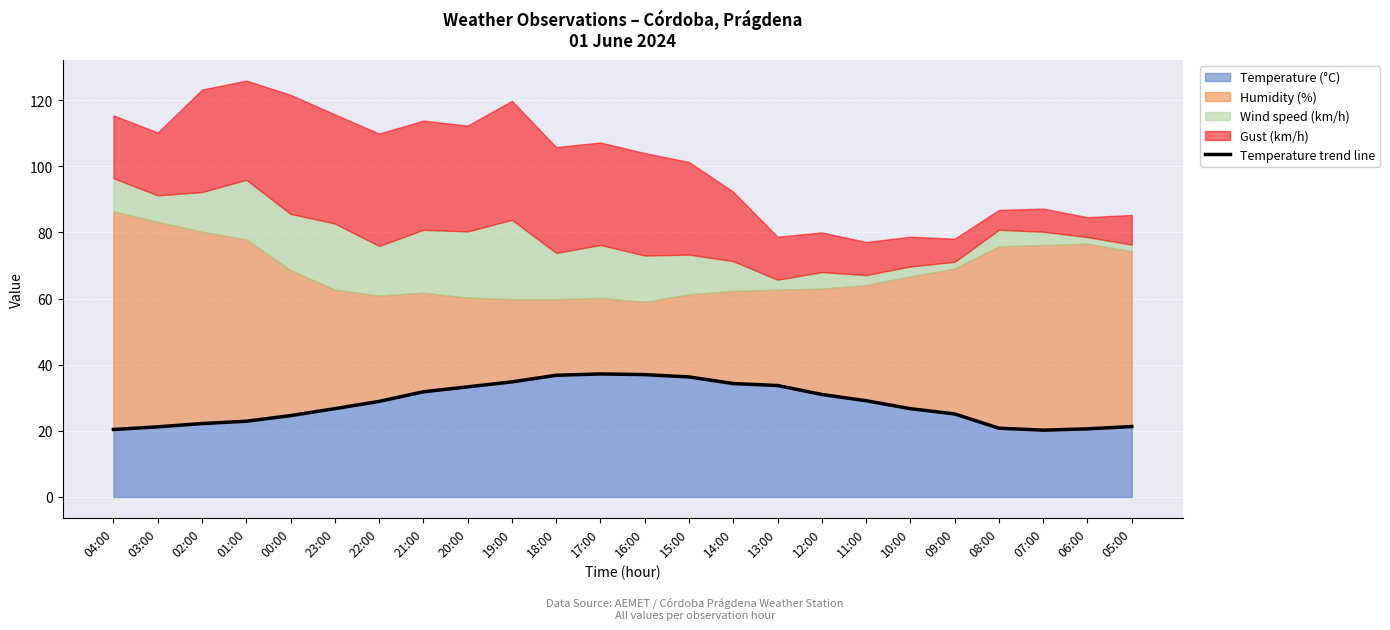

Where is the first local minimum?

07:00